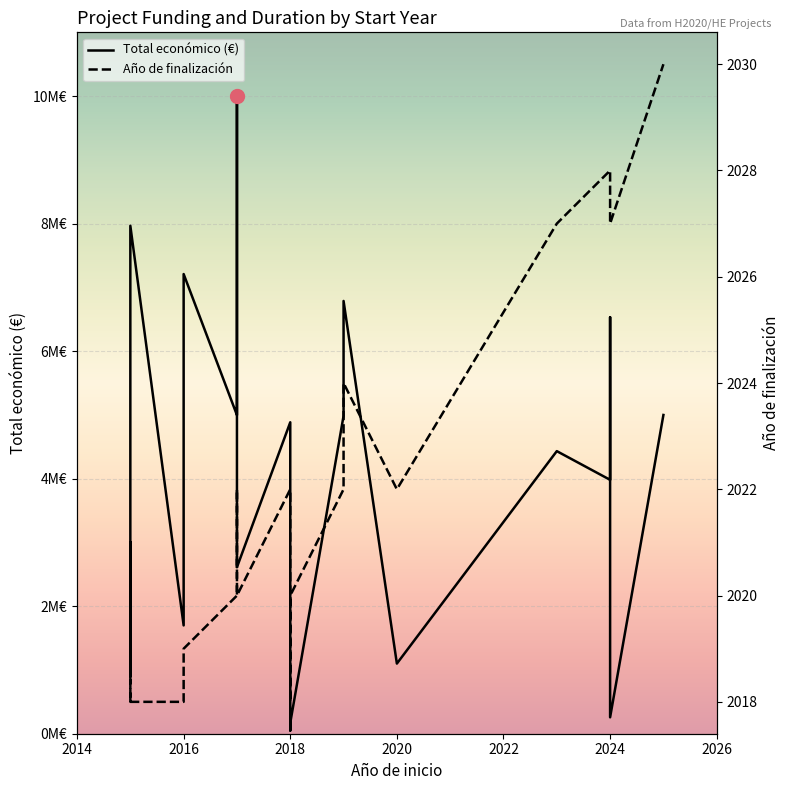

How many data points in Total económico (€) are above 4884493?

9